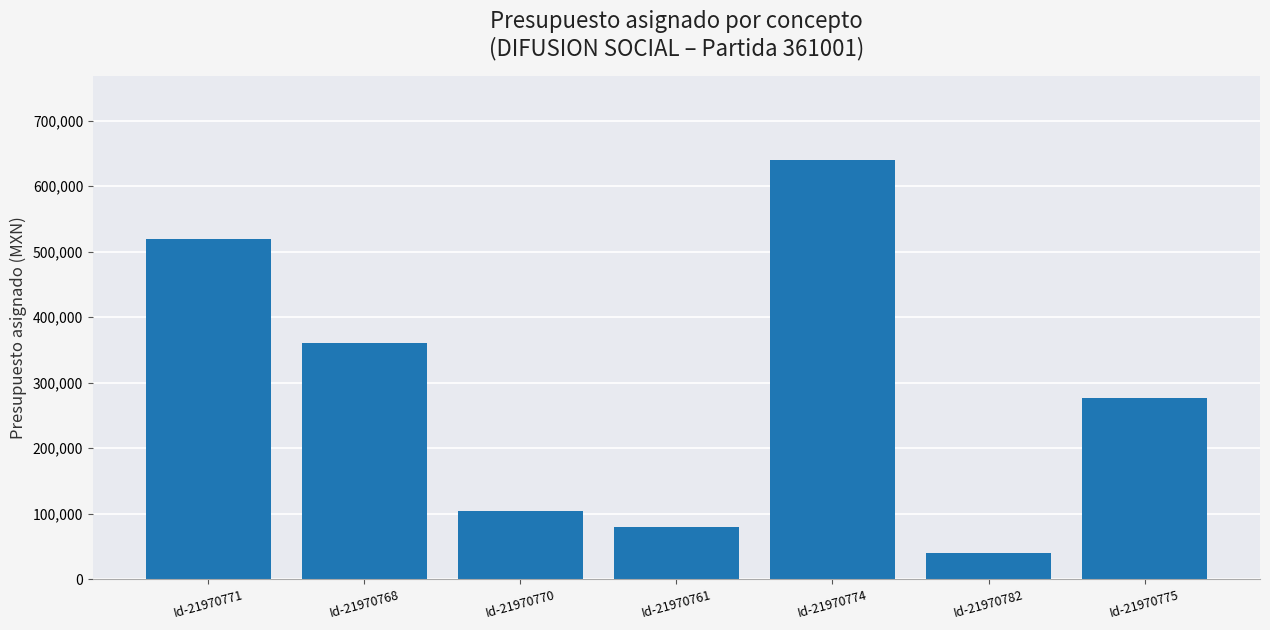

Reading left to right, list all the values displayed in this chart.

Id-21970771=520000.0	Id-21970768=360000.0	Id-21970770=104000.0	Id-21970761=80000.0	Id-21970774=640000.0	Id-21970782=40000.0	Id-21970775=276000.0